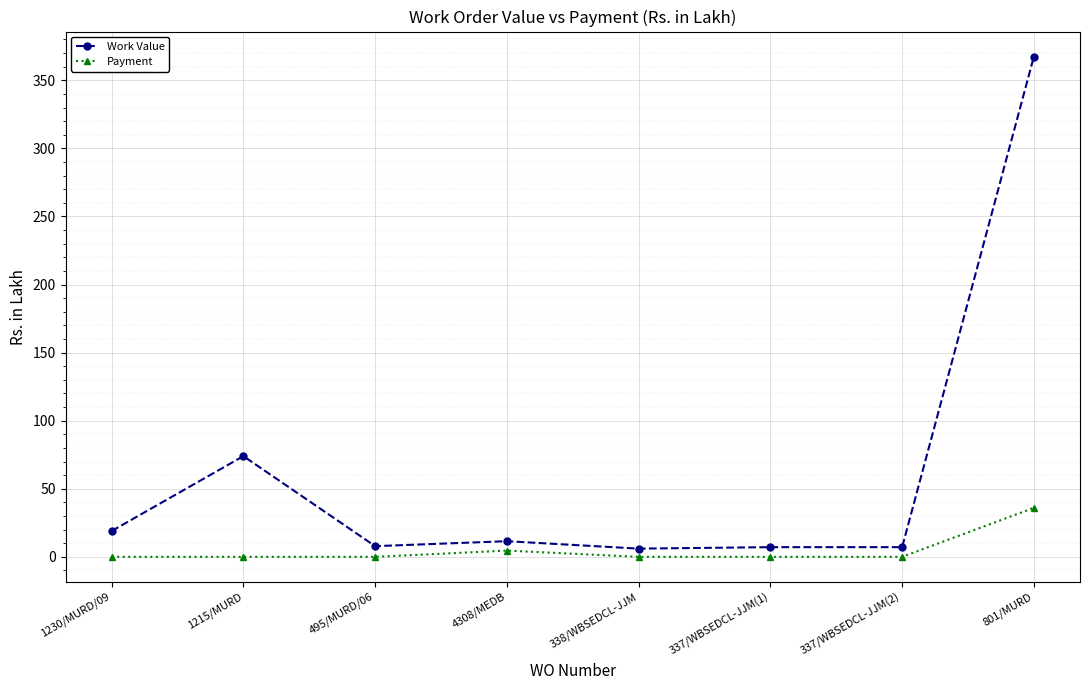

Rank the series by their average value, from highest to lowest.

Work Value, Payment